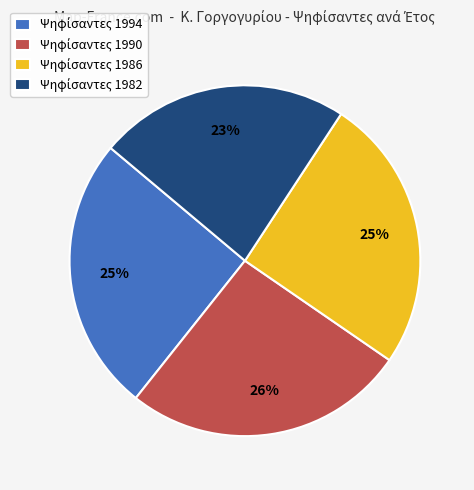

How many segments does this pie chart have?

4